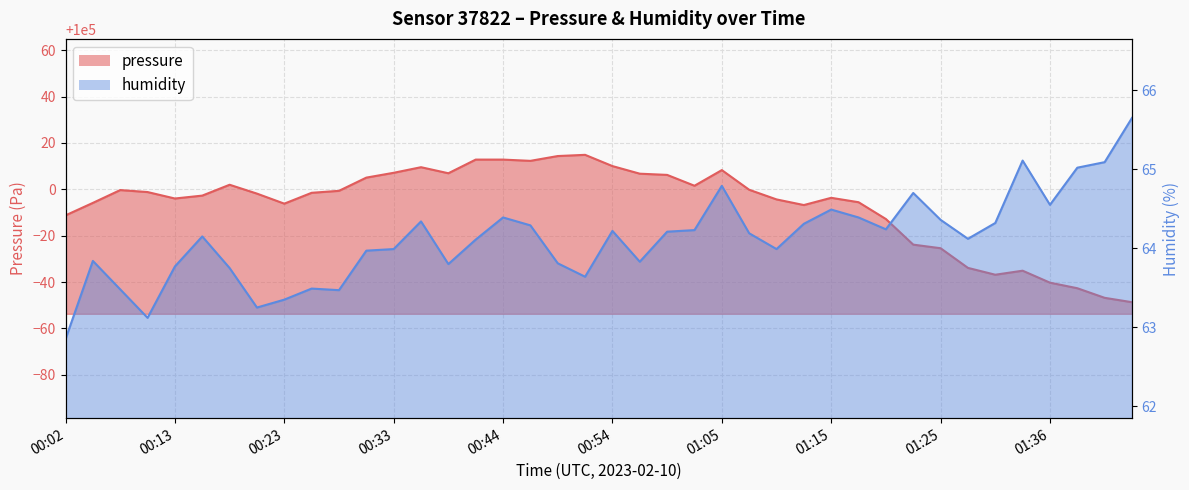

At which label does pressure reach its minimum?

01:43